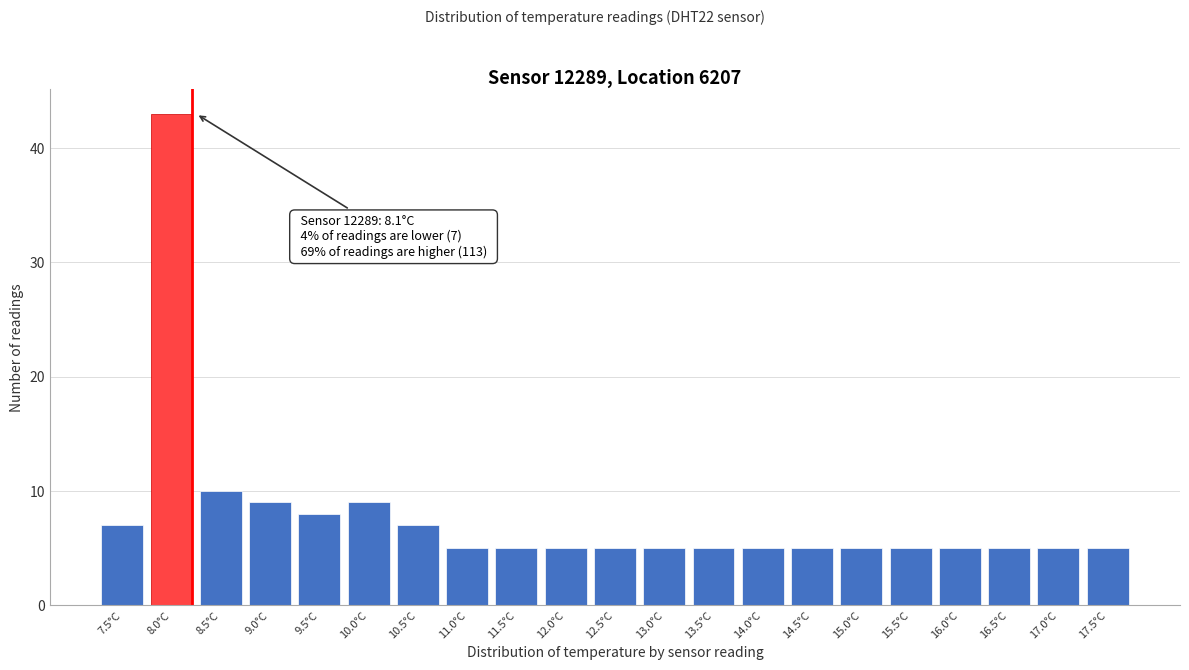

Reading left to right, extract all data points from this chart.

7	43	10	9	8	9	7	5	5	5	5	5	5	5	5	5	5	5	5	5	5